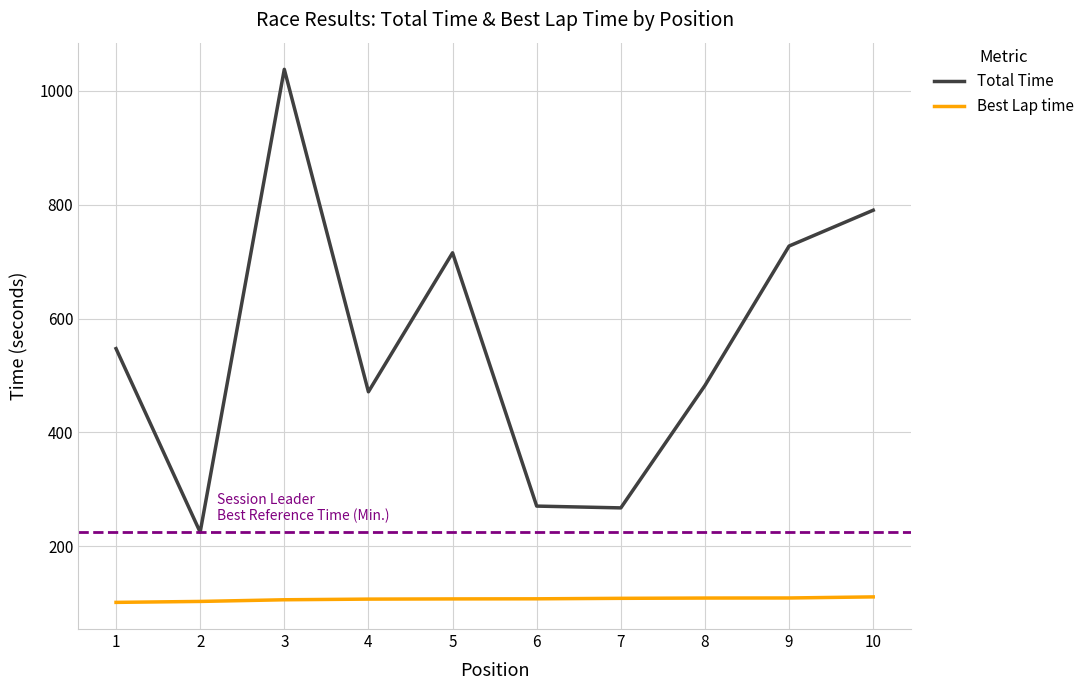

Which category has the highest value across all series?

3